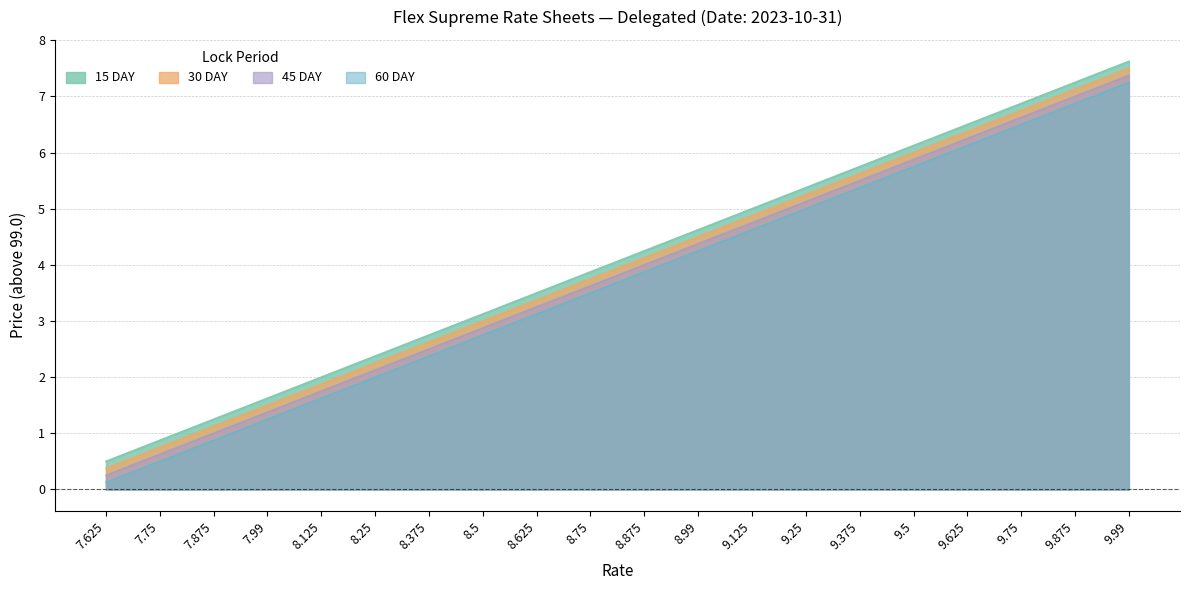

What is the difference between the maximum and second lowest values in the 30 DAY series?

6.8